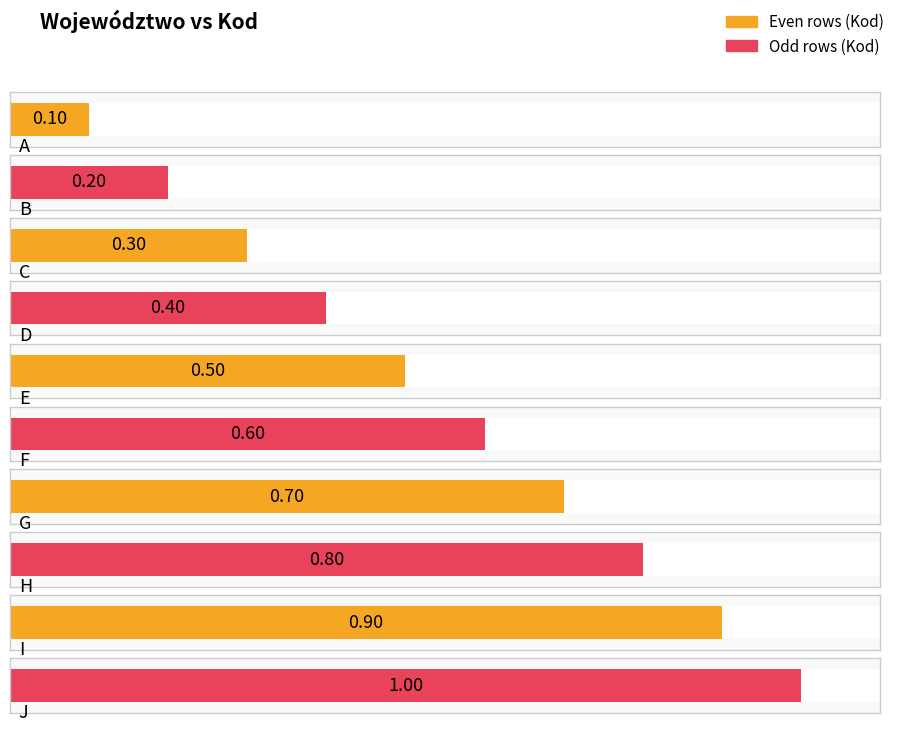

Reading right to left, what are all the values shown in this chart?

J=1.0	I=0.9	H=0.8	G=0.7	F=0.6	E=0.5	D=0.4	C=0.3	B=0.2	A=0.1